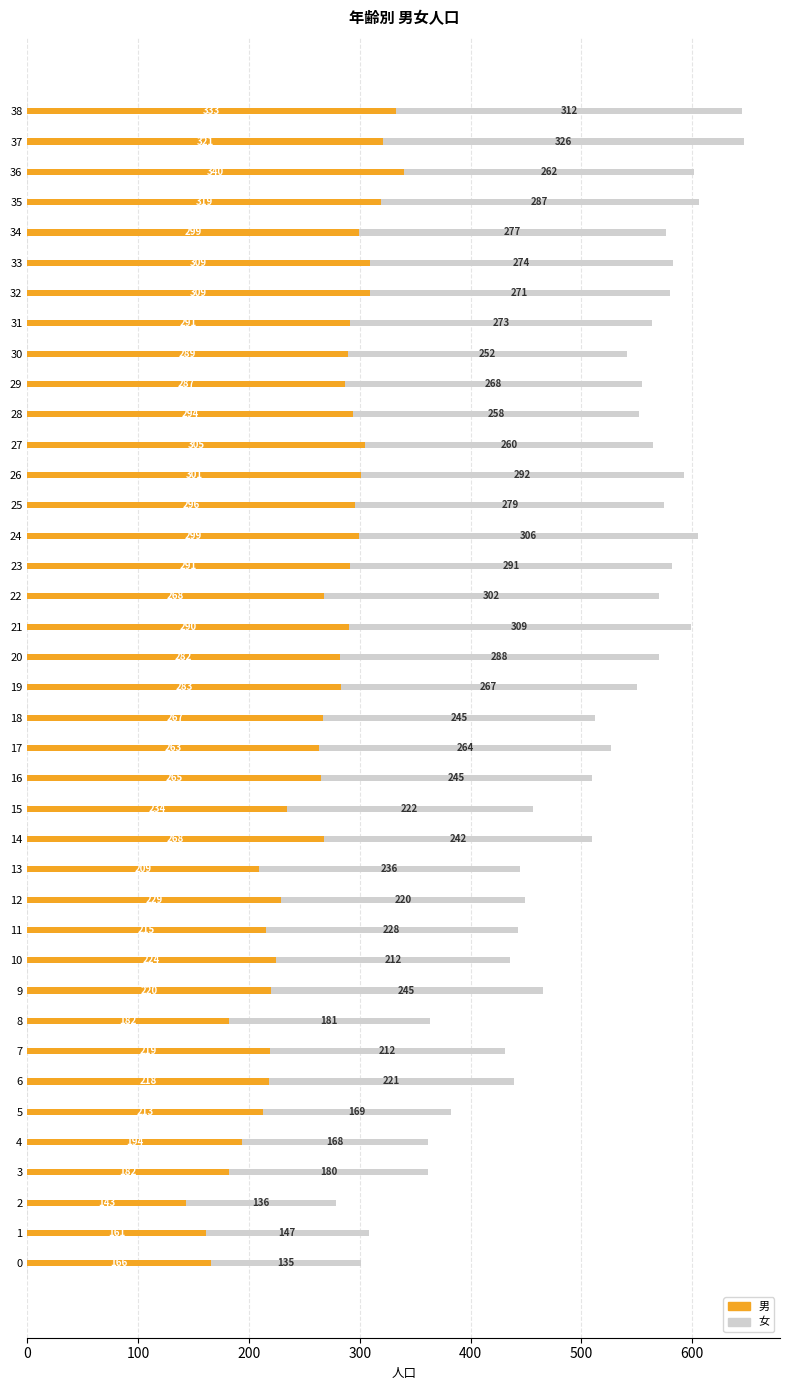

Where does the 男 series first go above 268?

19